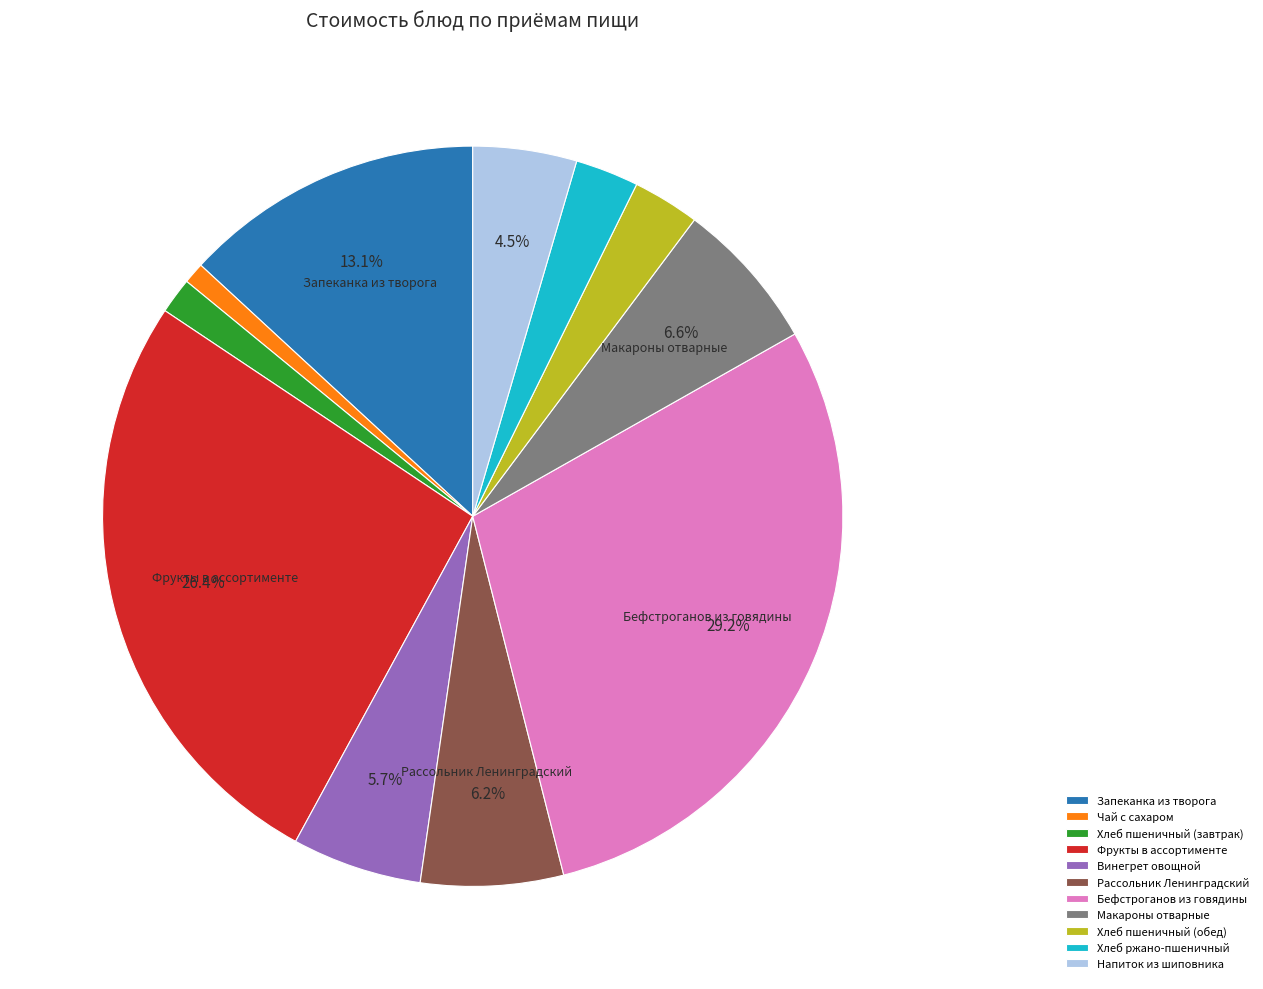

What is the ratio of the value at Хлеб пшеничный (обед) to the value at Чай с сахаром?

3.2